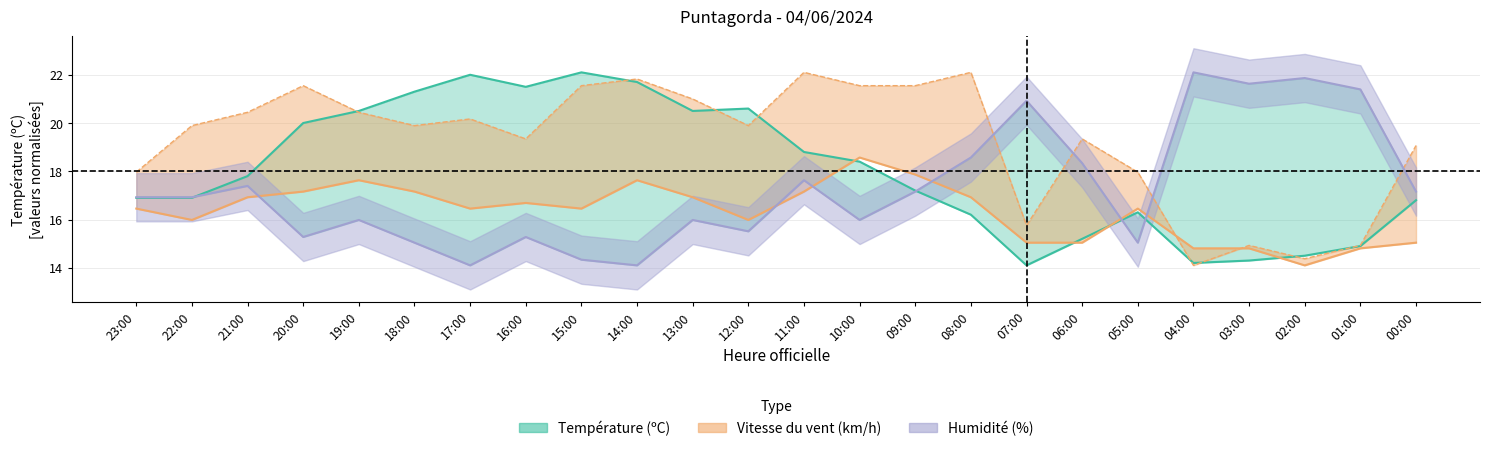

Reading left to right, what are all the values shown in this chart?

Température (ºC): 23:00=16.9	22:00=16.9	21:00=17.8	20:00=20.0	19:00=20.5	18:00=21.3	17:00=22.0	16:00=21.5	15:00=22.1	14:00=21.7	13:00=20.5	12:00=20.6	11:00=18.8	10:00=18.4	09:00=17.2	08:00=16.2	07:00=14.1	06:00=15.2	05:00=16.3	04:00=14.2	03:00=14.3	02:00=14.5	01:00=14.9	00:00=16.8
Humidité (%): 23:00=16.9	22:00=16.9	21:00=17.4	20:00=15.3	19:00=16.0	18:00=15.0	17:00=14.1	16:00=15.3	15:00=14.3	14:00=14.1	13:00=16.0	12:00=15.5	11:00=17.6	10:00=16.0	09:00=17.2	08:00=18.6	07:00=20.9	06:00=18.3	05:00=15.0	04:00=22.1	03:00=21.6	02:00=21.9	01:00=21.4	00:00=17.2
Vitesse du vent (km/h): 23:00=16.5	22:00=16.0	21:00=16.9	20:00=17.2	19:00=17.6	18:00=17.2	17:00=16.5	16:00=16.7	15:00=16.5	14:00=17.6	13:00=16.9	12:00=16.0	11:00=17.2	10:00=18.6	09:00=17.9	08:00=16.9	07:00=15.0	06:00=15.0	05:00=16.5	04:00=14.8	03:00=14.8	02:00=14.1	01:00=14.8	00:00=15.0
Rafale (km/h): 23:00=18.0	22:00=19.9	21:00=20.4	20:00=21.5	19:00=20.4	18:00=19.9	17:00=20.2	16:00=19.3	15:00=21.5	14:00=21.8	13:00=21.0	12:00=19.9	11:00=22.1	10:00=21.5	09:00=21.5	08:00=22.1	07:00=15.8	06:00=19.3	05:00=18.0	04:00=14.1	03:00=14.9	02:00=14.4	01:00=14.9	00:00=19.1